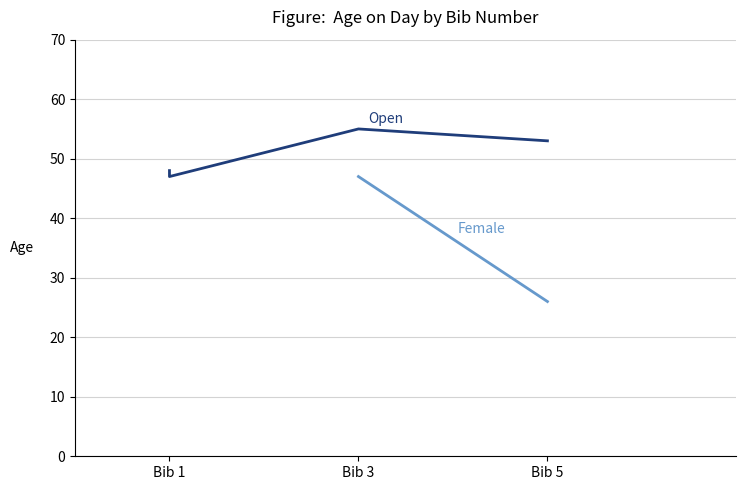

How many categories are shown in the chart?

4